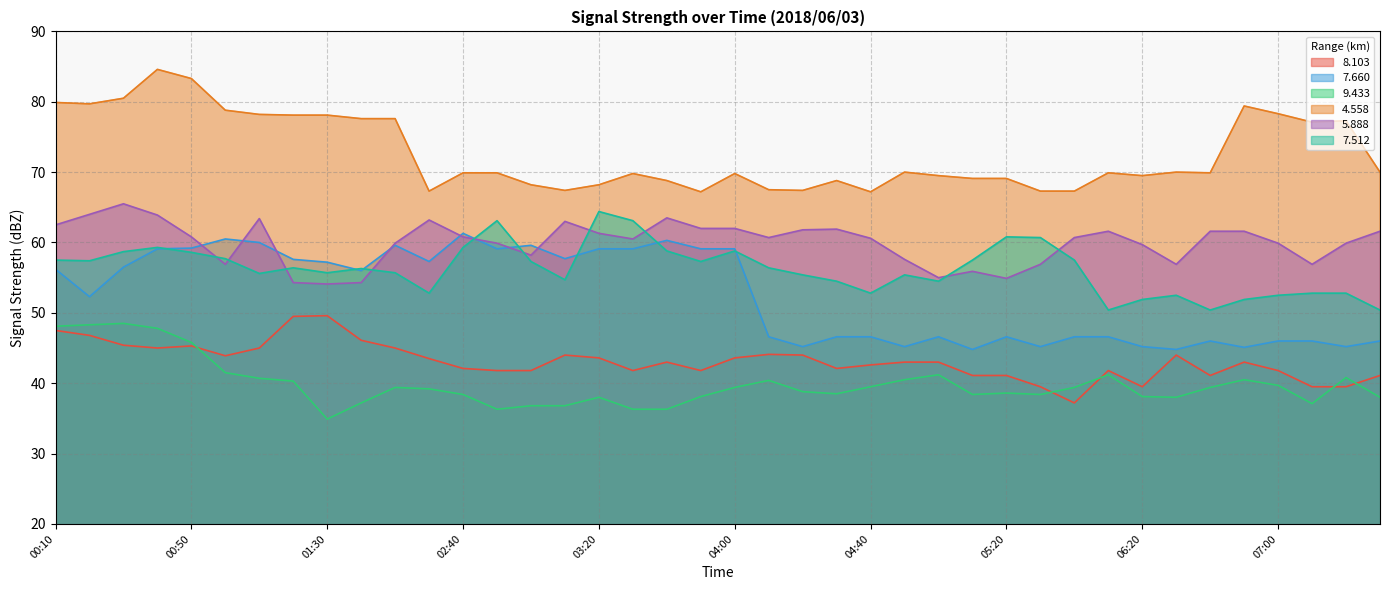

At which label does   7.660 reach its minimum?

05:10